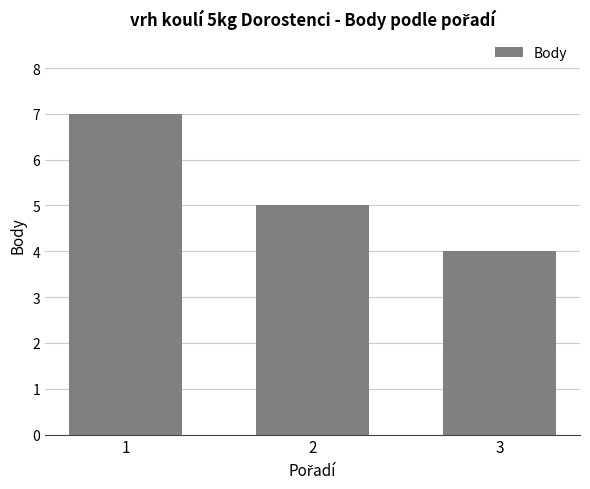

What is the value of the 3rd bar from the left?

4